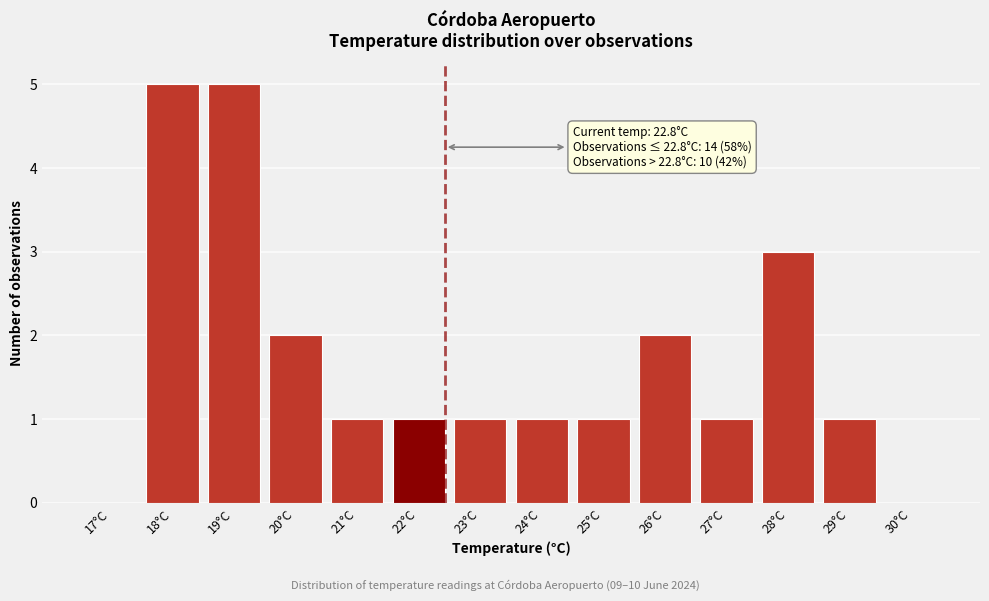

Reading left to right, transcribe all the data shown in this chart.

17°C=0	18°C=5	19°C=5	20°C=2	21°C=1	22°C=1	23°C=1	24°C=1	25°C=1	26°C=2	27°C=1	28°C=3	29°C=1	30°C=0